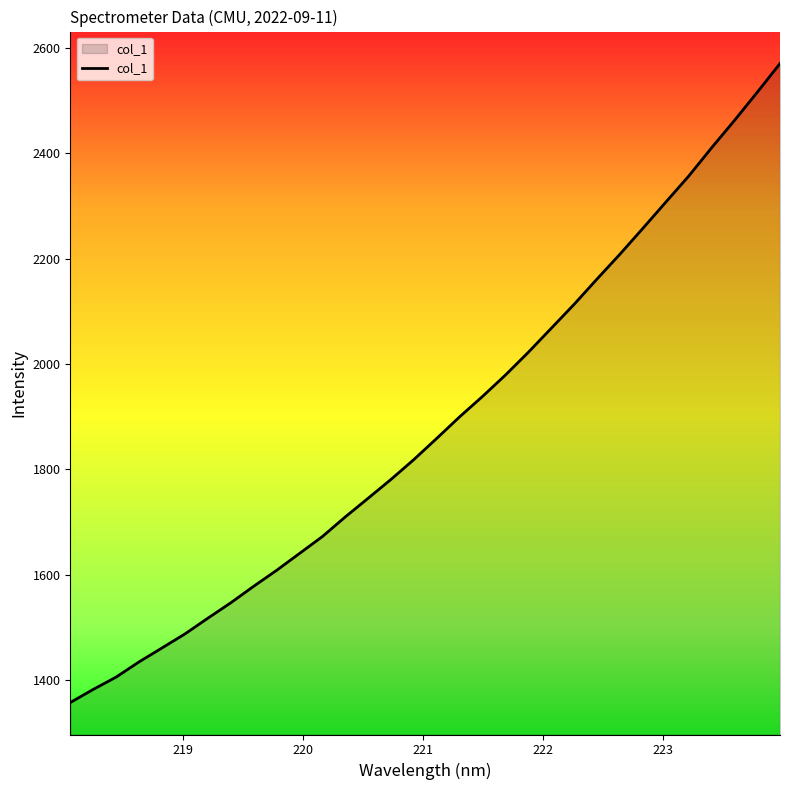

What is the maximum value shown in the chart?

2570.7